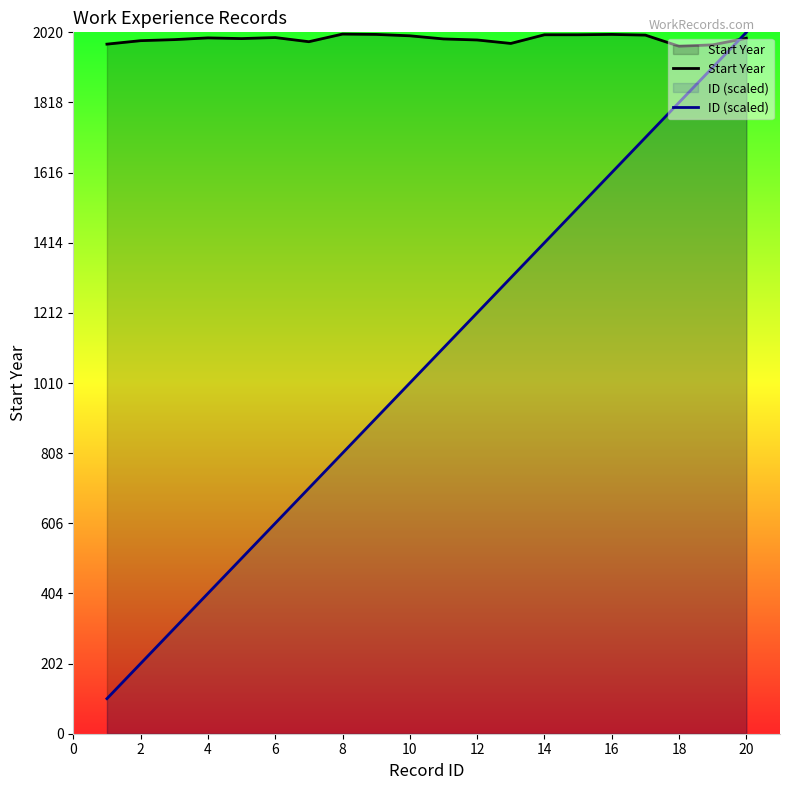

How many values in the ID (scaled) series exceed 1111?

9